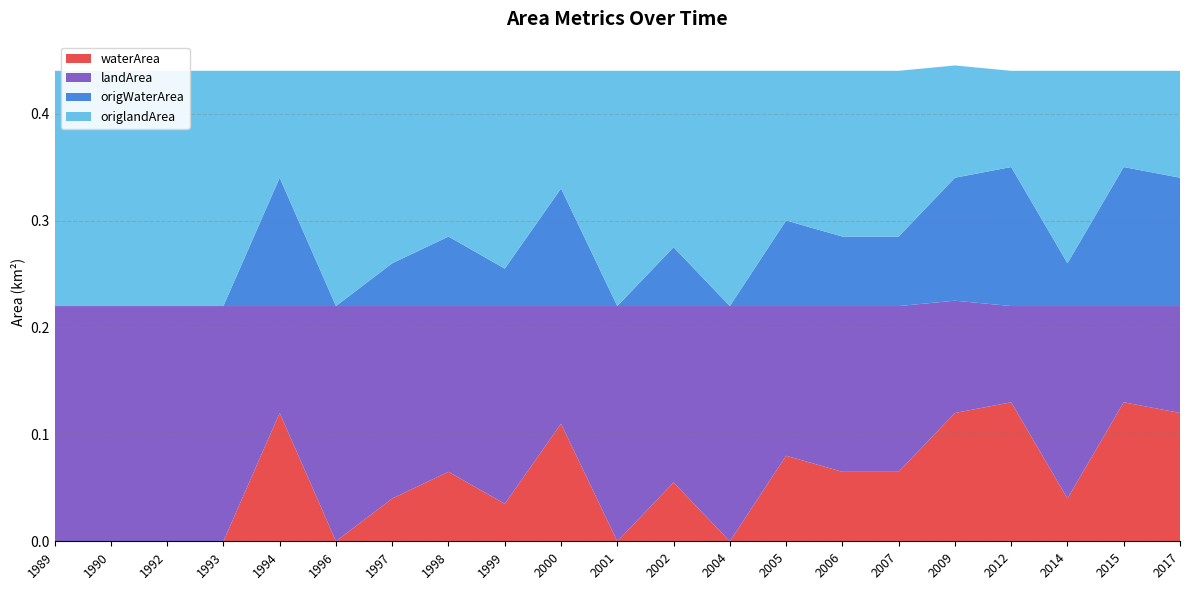

Reading right to left, what are all the values shown in this chart?

waterArea: 2017=0.1	2015=0.1	2014=0.0	2012=0.1	2009=0.1	2007=0.1	2006=0.1	2005=0.1	2004=0.0	2002=0.1	2001=0.0	2000=0.1	1999=0.0	1998=0.1	1997=0.0	1996=0.0	1994=0.1	1993=0.0	1992=0.0	1990=0.0	1989=0.0
landArea: 2017=0.1	2015=0.1	2014=0.2	2012=0.1	2009=0.1	2007=0.2	2006=0.2	2005=0.1	2004=0.2	2002=0.2	2001=0.2	2000=0.1	1999=0.2	1998=0.2	1997=0.2	1996=0.2	1994=0.1	1993=0.2	1992=0.2	1990=0.2	1989=0.2
origWaterArea: 2017=0.1	2015=0.1	2014=0.0	2012=0.1	2009=0.1	2007=0.1	2006=0.1	2005=0.1	2004=0.0	2002=0.1	2001=0.0	2000=0.1	1999=0.0	1998=0.1	1997=0.0	1996=0.0	1994=0.1	1993=0.0	1992=0.0	1990=0.0	1989=0.0
origlandArea: 2017=0.1	2015=0.1	2014=0.2	2012=0.1	2009=0.1	2007=0.2	2006=0.2	2005=0.1	2004=0.2	2002=0.2	2001=0.2	2000=0.1	1999=0.2	1998=0.2	1997=0.2	1996=0.2	1994=0.1	1993=0.2	1992=0.2	1990=0.2	1989=0.2